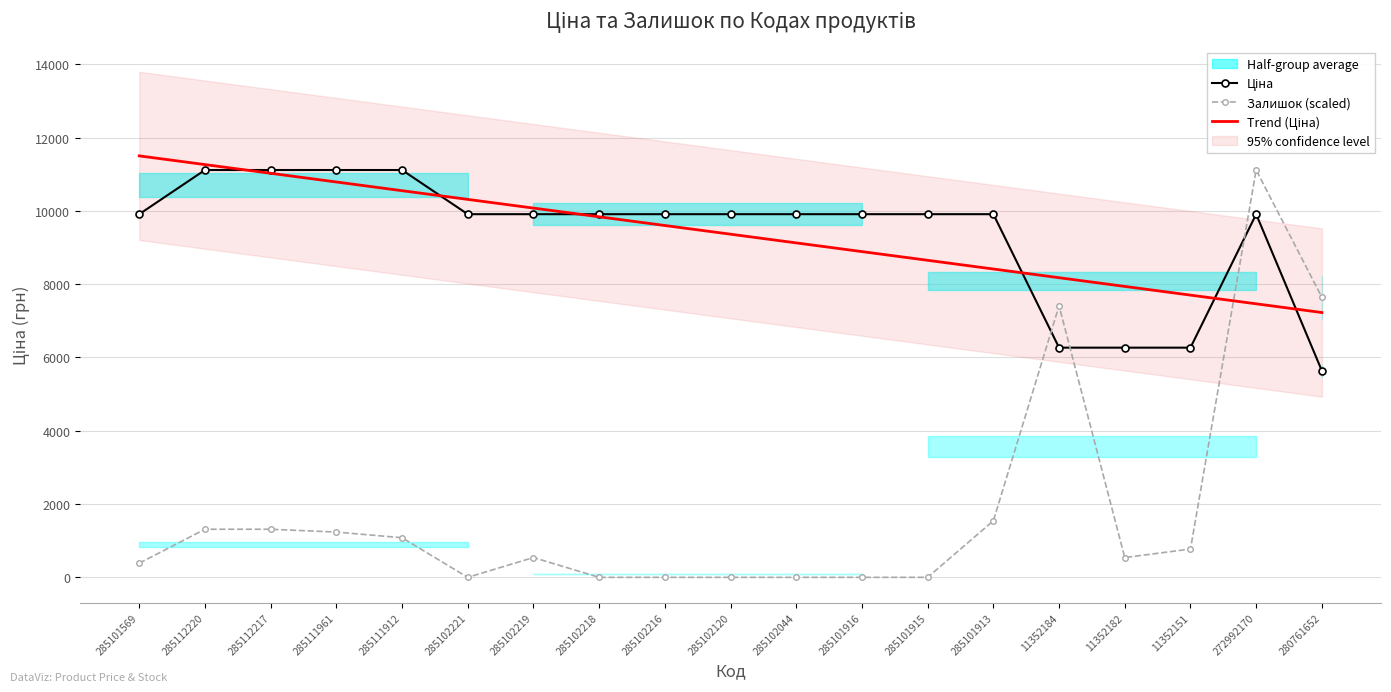

Is it true that Залишок (scaled) equals 1080.5 at 285111912?

True